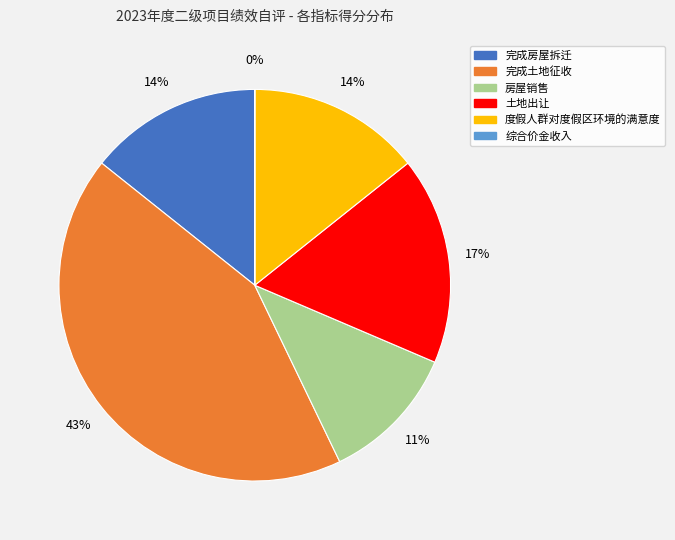

To the nearest percent, what portion does 完成土地征收 represent?

43%